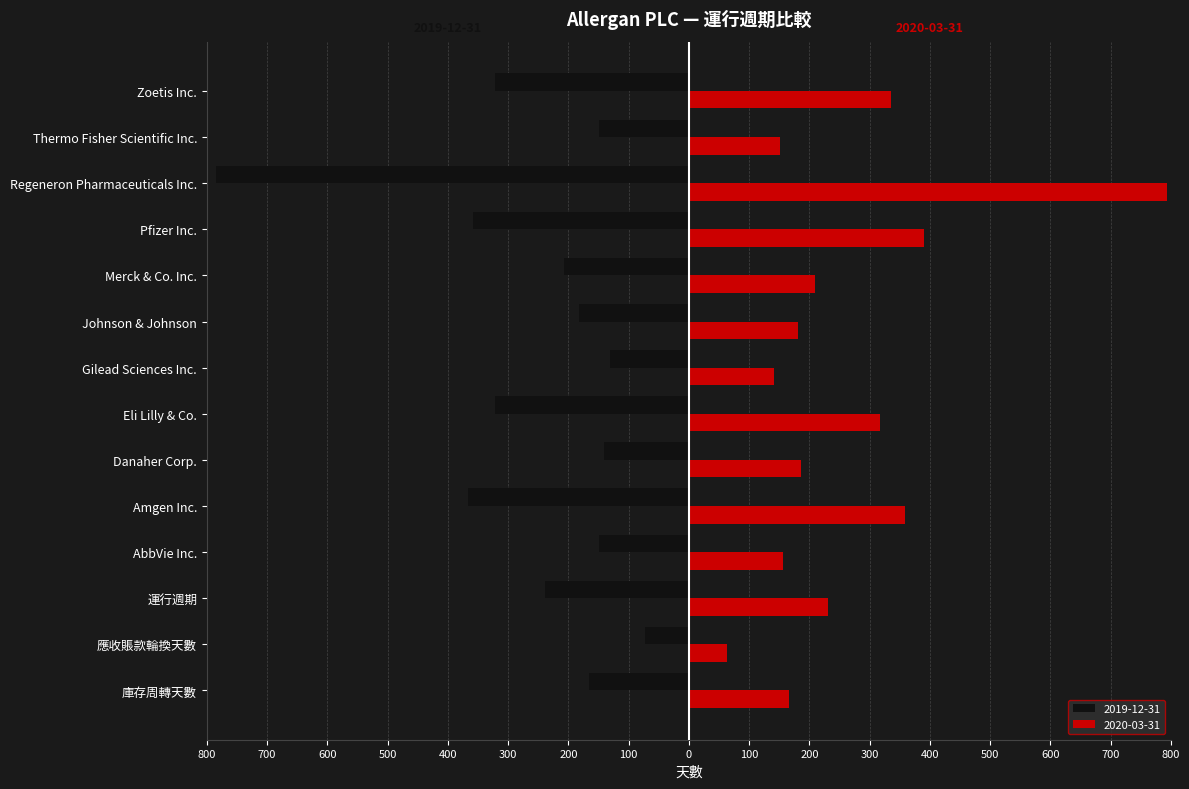

What are all the series names shown in the legend?

2019-12-31, 2020-03-31